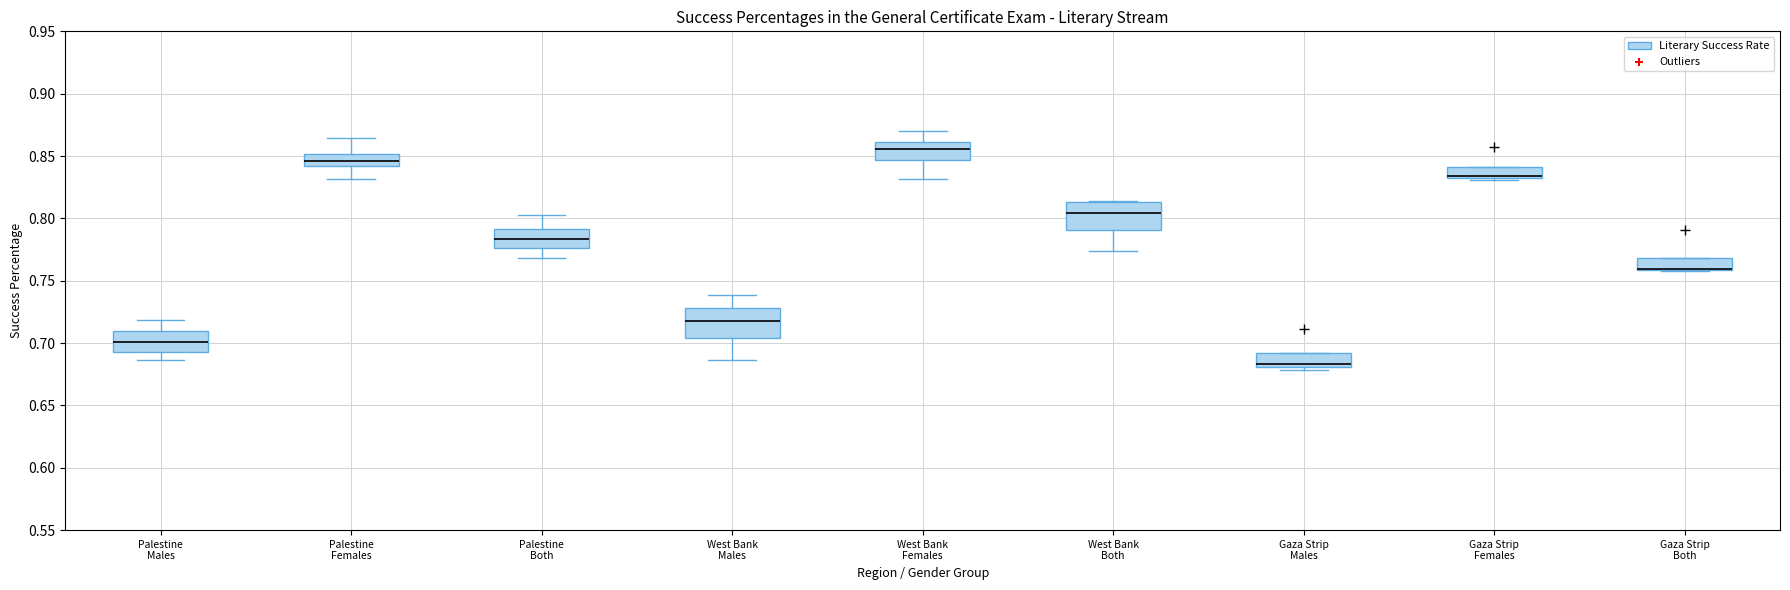

Reading left to right, read every box against the y-axis: the position of its median line, the range the box covers, and the ends of its whiskers. The values are not printed on the chart, so give them approximately, as read against the axis.

Palestine Males: median 0.700, box 0.695 to 0.710, whiskers 0.685 to 0.720
Palestine Females: median 0.845, box 0.840 to 0.850, whiskers 0.830 to 0.865
Palestine Both: median 0.785, box 0.775 to 0.790, whiskers 0.770 to 0.805
West Bank Males: median 0.715, box 0.705 to 0.730, whiskers 0.685 to 0.740
West Bank Females: median 0.855, box 0.845 to 0.860, whiskers 0.830 to 0.870
West Bank Both: median 0.805, box 0.790 to 0.815, whiskers 0.775 to 0.815
Gaza Strip Males: median 0.685, box 0.680 to 0.690, whiskers 0.680 (just below the box's lower edge) to 0.690
Gaza Strip Females: median 0.835, box 0.830 to 0.840, whiskers 0.830 to 0.840
Gaza Strip Both: median 0.760 (drawn on the box's lower edge), box 0.760 to 0.770, whiskers 0.755 to 0.770